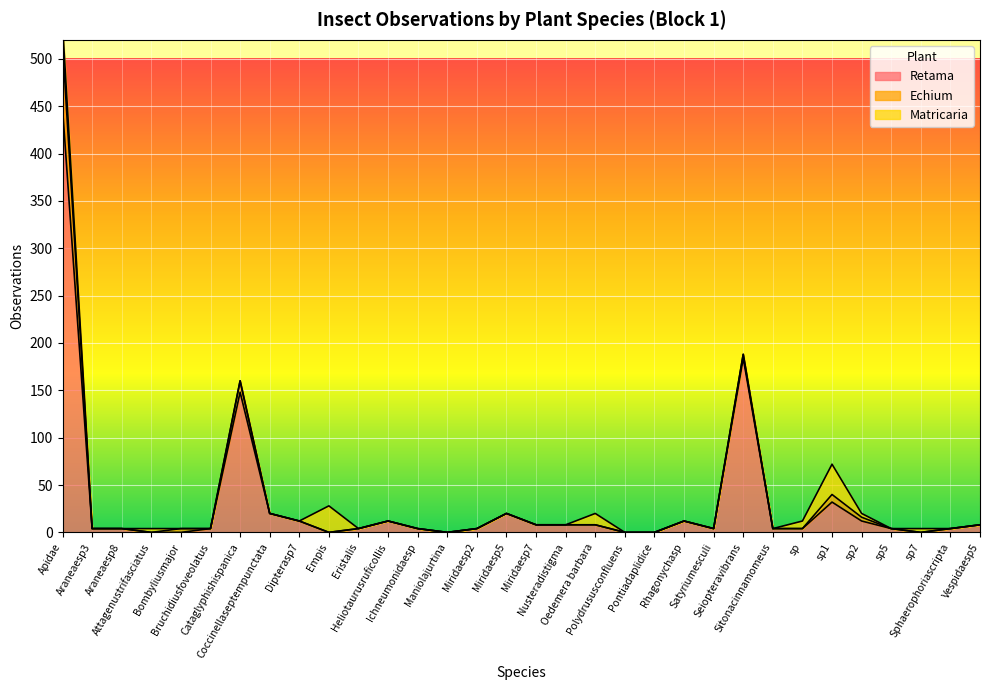

Reading left to right, what are all the values shown in this chart?

Retama: 448	4	4	0	0	4	148	20	12	0	4	12	4	0	4	20	8	8	8	0	0	12	4	184	4	4	32	12	4	0	4	8
Echium: 68	0	0	0	4	0	12	0	0	0	0	0	0	0	0	0	0	0	0	0	0	0	0	4	0	0	8	4	0	0	0	0
Matricaria: 20	0	0	4	0	0	0	0	0	28	0	0	0	0	0	0	0	0	12	0	0	0	0	0	0	8	32	4	0	4	0	0